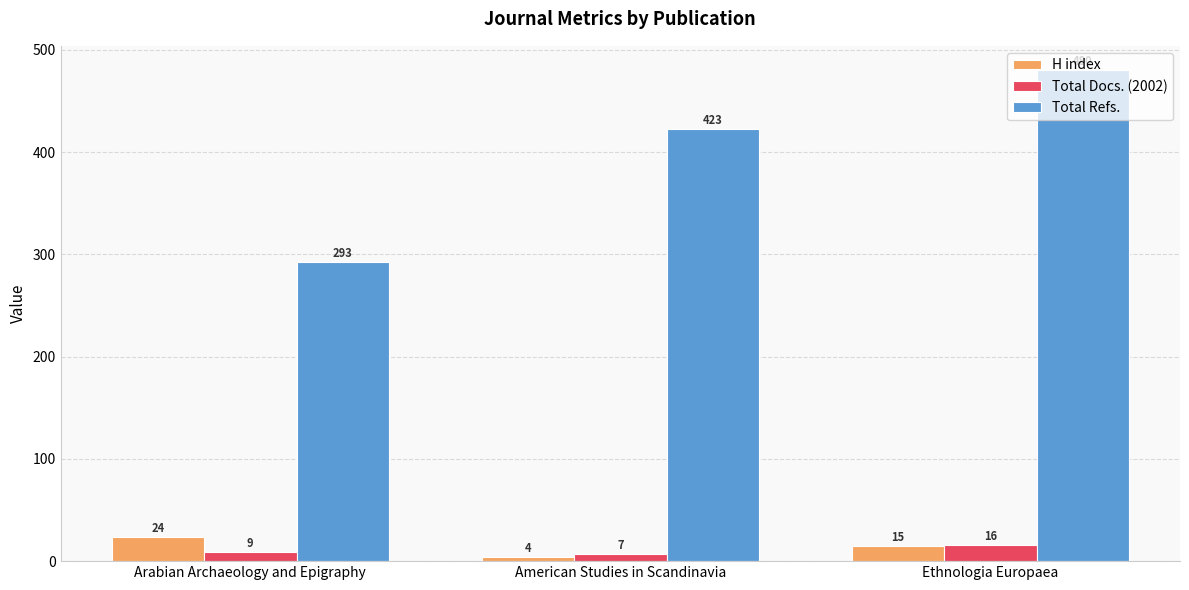

List the labels in order of Total Docs. (2002) value, largest first.

Ethnologia Europaea, Arabian Archaeology and Epigraphy, American Studies in Scandinavia